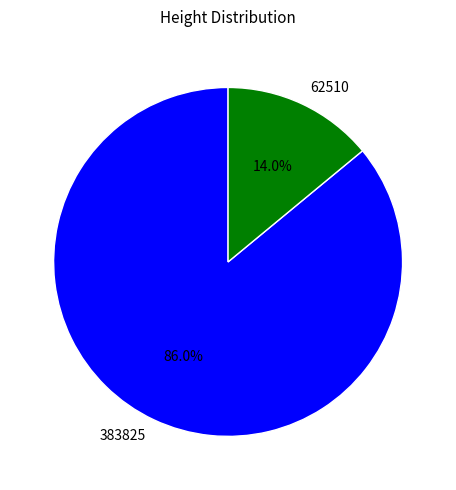

To the nearest percent, what percentage of the pie is 62510?

14%